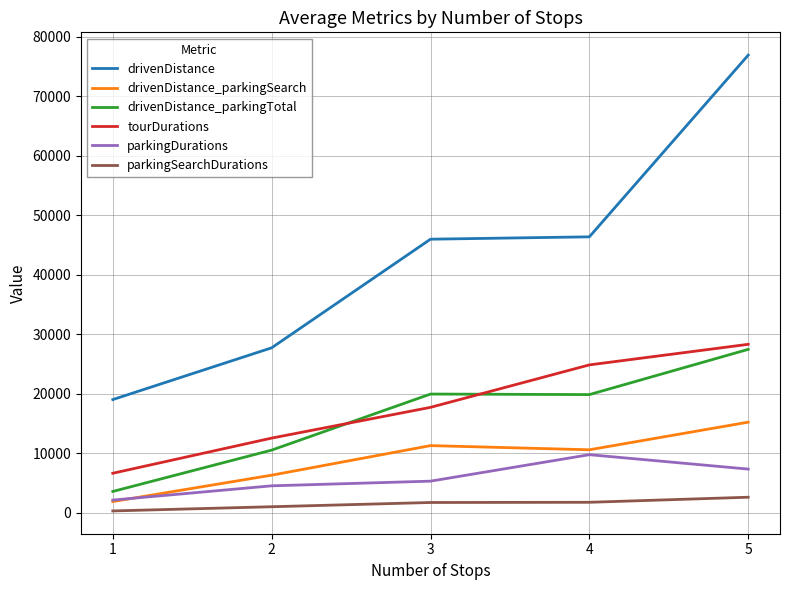

Between 3 and 5, which series saw the biggest shift?

drivenDistance